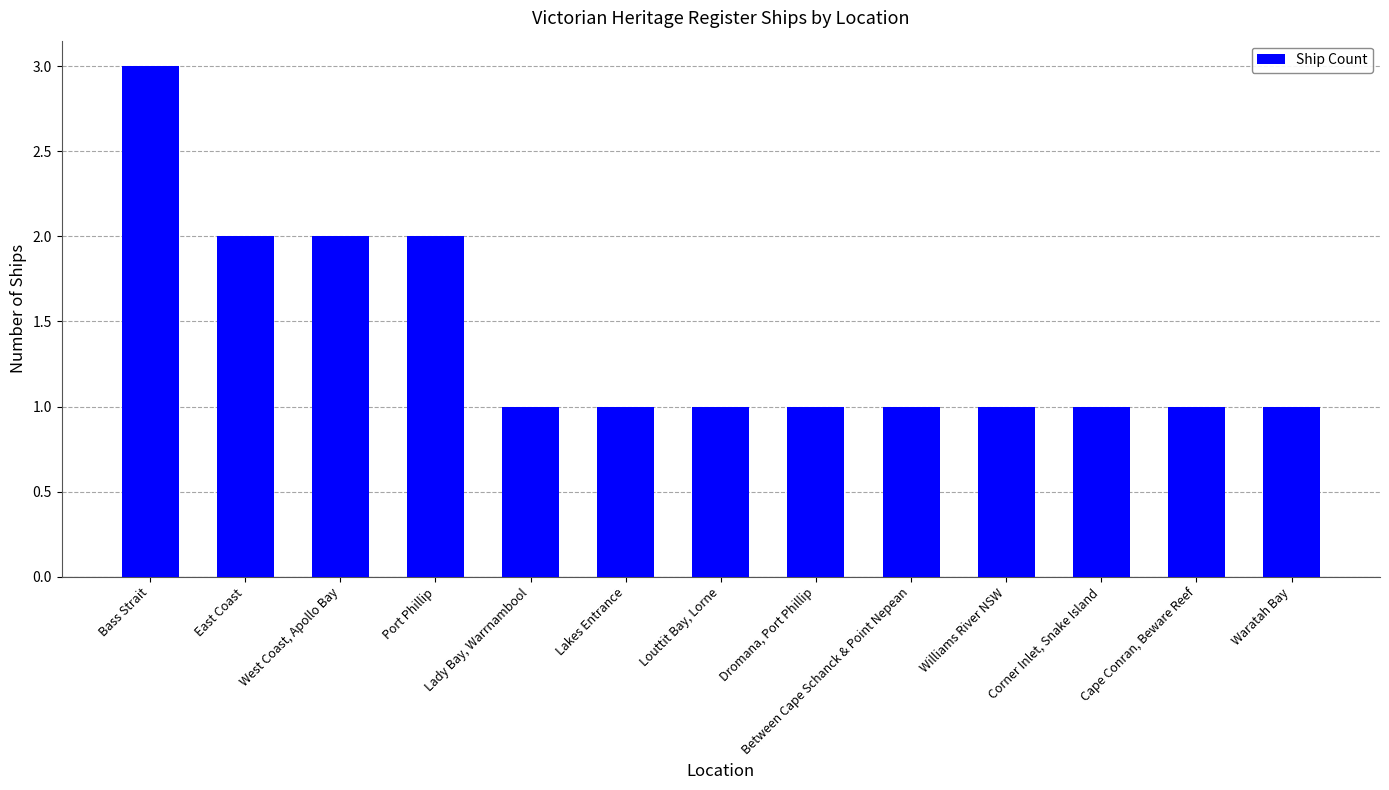

Are the bars horizontal?

No